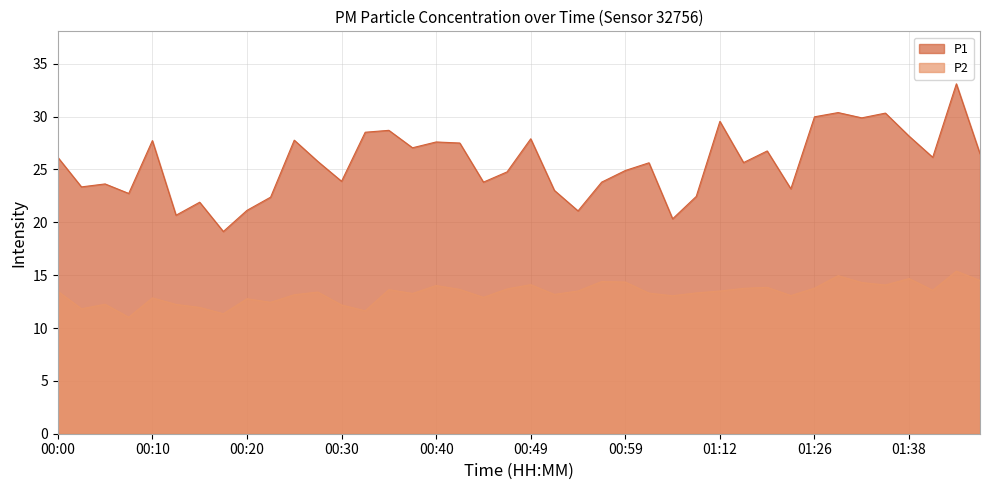

Is it true that P1 equals 23.8 at 00:57?

True